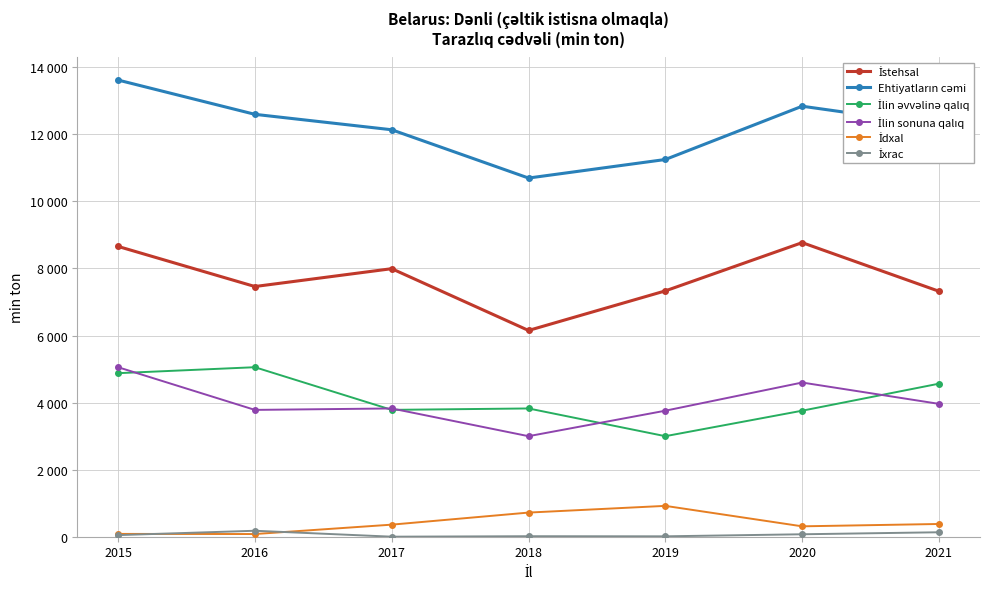

True or false: Ehtiyatların cəmi and İstehsal cross at least once.

False